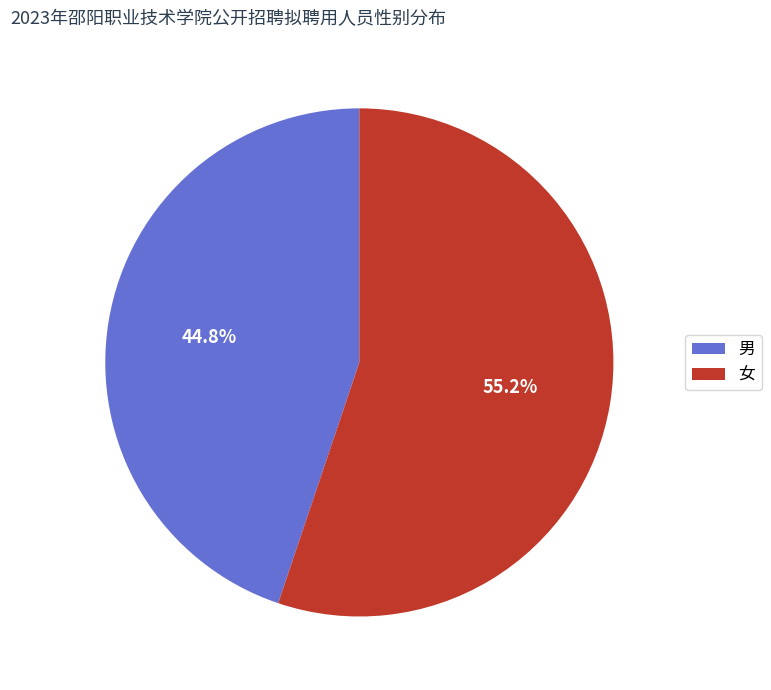

How many segments does this pie chart have?

2